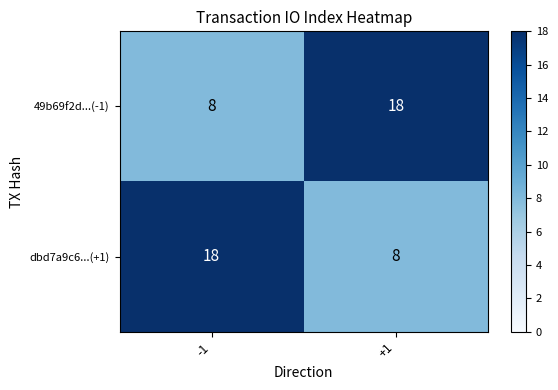

Read the 49b69f2d...(-1) value at +1.

18